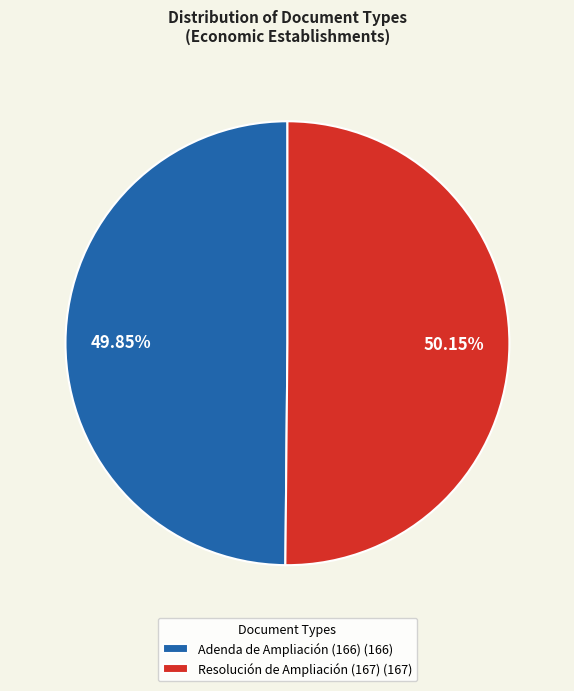

Is there a majority slice in this chart?

Yes